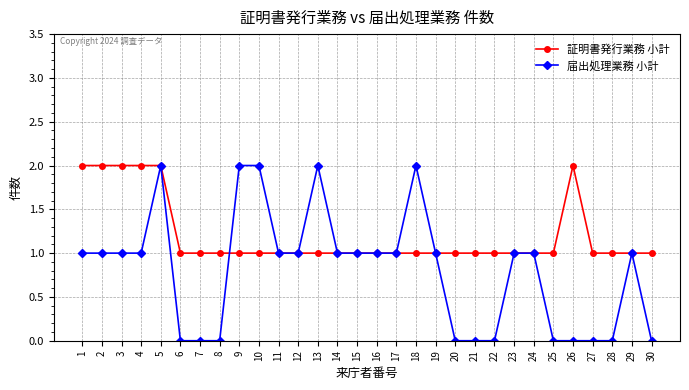

Reading left to right, list all the values displayed in this chart.

証明書発行業務 小計: 2	2	2	2	2	1	1	1	1	1	1	1	1	1	1	1	1	1	1	1	1	1	1	1	1	2	1	1	1	1
届出処理業務 小計: 1	1	1	1	2	0	0	0	2	2	1	1	2	1	1	1	1	2	1	0	0	0	1	1	0	0	0	0	1	0